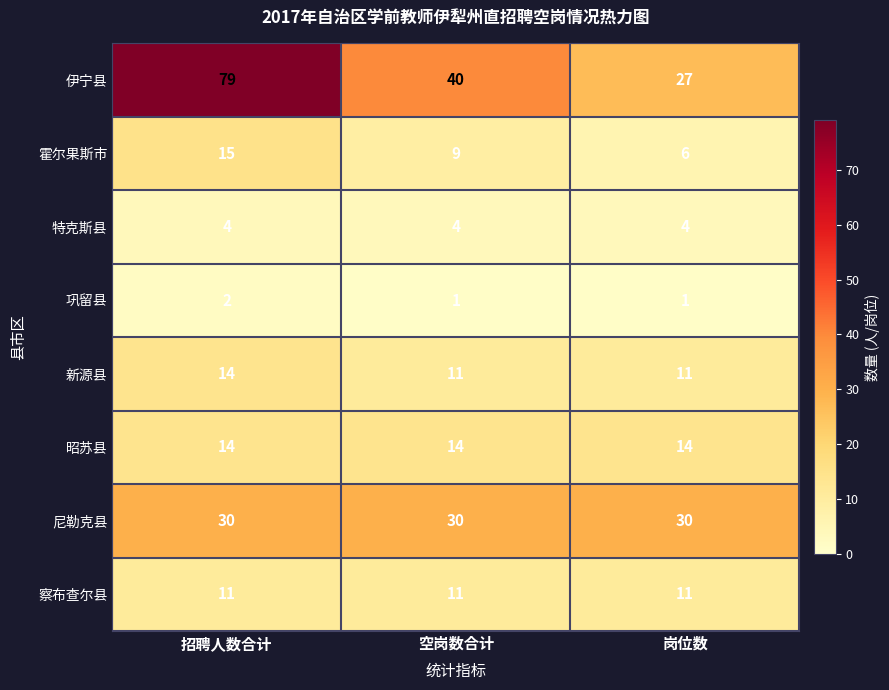

What is the maximum value for 特克斯县?

4